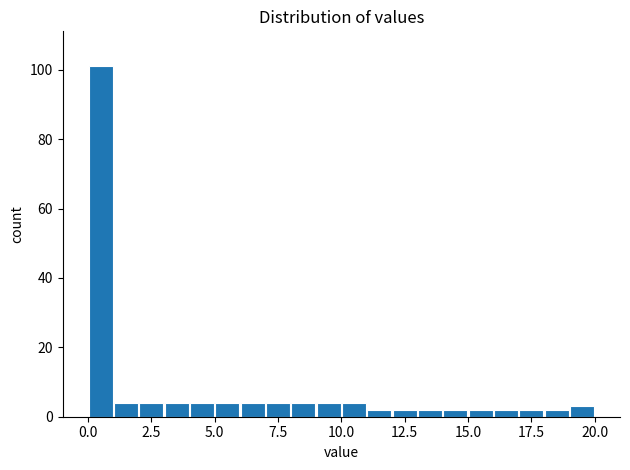

Around what value on the x-axis is the tallest bar? Give the approximate position of its centre, as read against the axis.

0.5